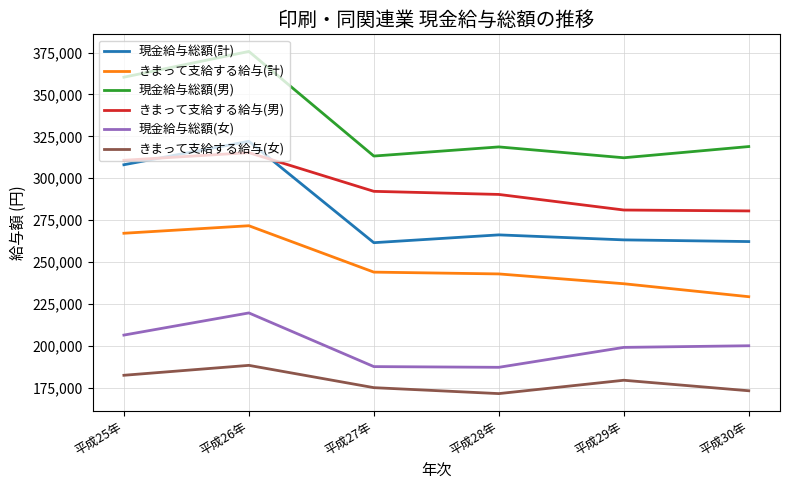

Is it true that きまって支給する給与(女) equals 285077 at 平成30年?

False